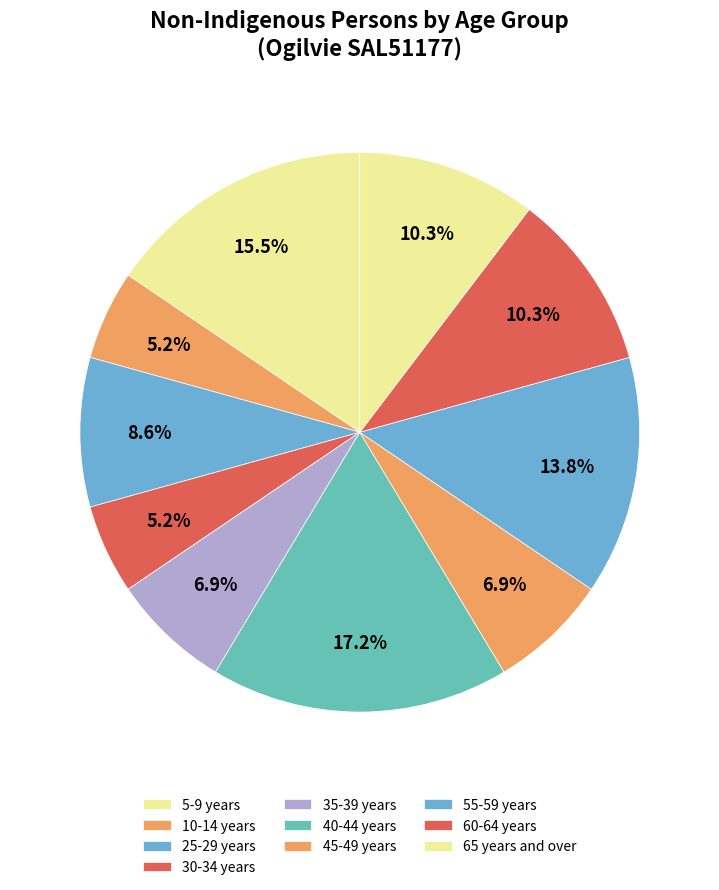

Count the number of slices in the pie.

10